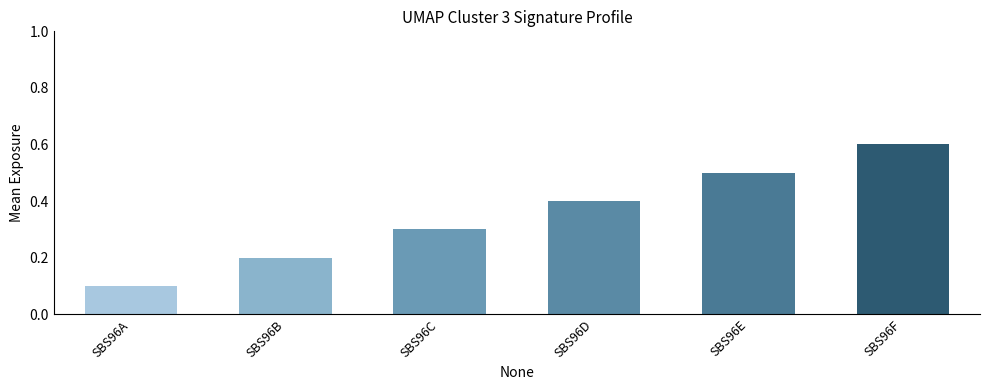

Is it true that the value at SBS96D is 0.4?

True